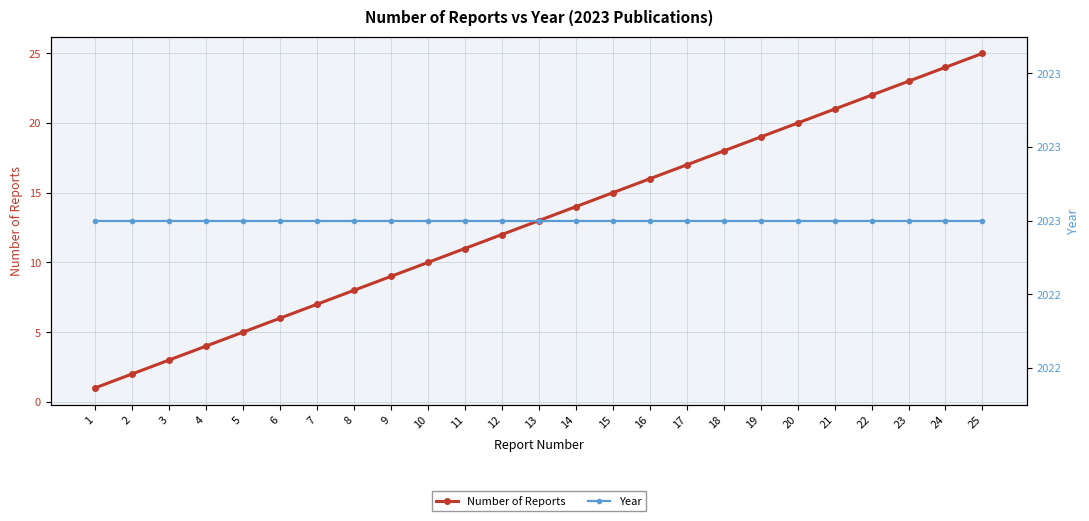

True or false: Year has a value of 3267 at 1.

False